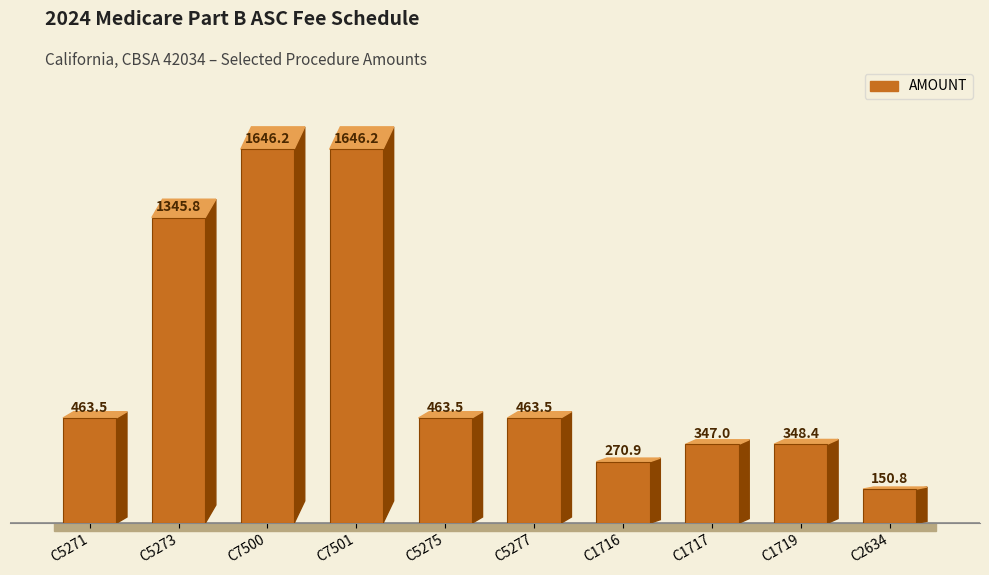

What value does the data have at C1716?

270.9